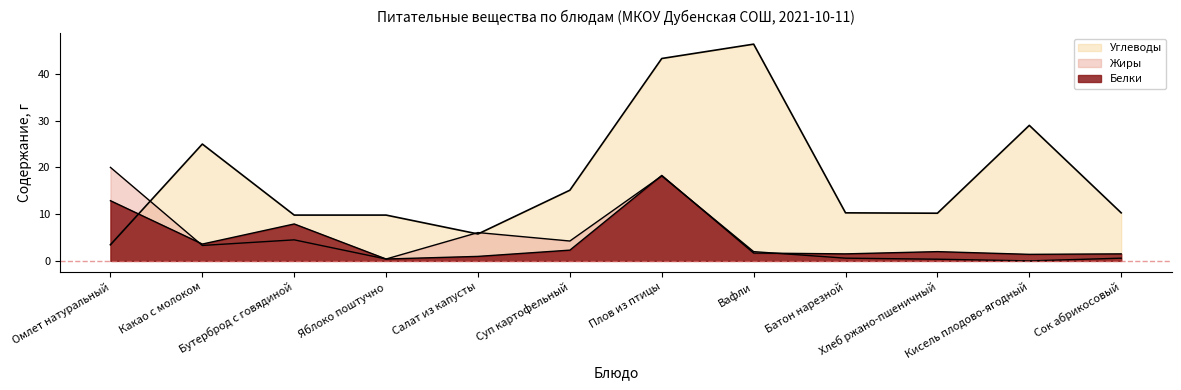

List the labels in order of Углеводы value, largest first.

Вафли, Плов из птицы, Кисель плодово-ягодный, Какао с молоком, Суп картофельный, Батон нарезной, Сок абрикосовый, Хлеб ржано-пшеничный, Бутерброд с говядиной, Яблоко поштучно, Салат из капусты, Омлет натуральный